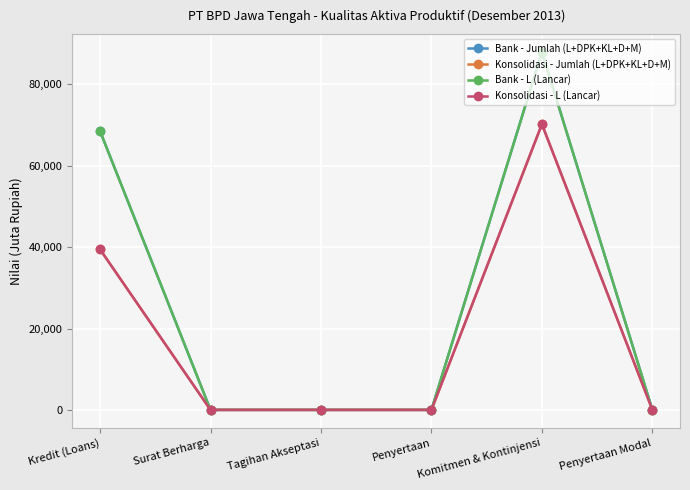

The value of Bank - L (Lancar) at Tagihan Akseptasi is 55833. True or false?

False